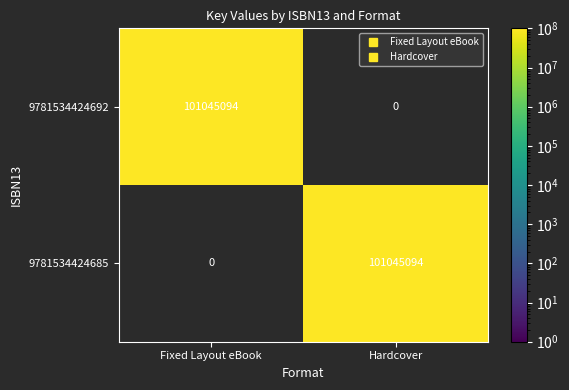

What is the difference between the 9781534424692 values at Fixed Layout eBook and Hardcover?

101045094